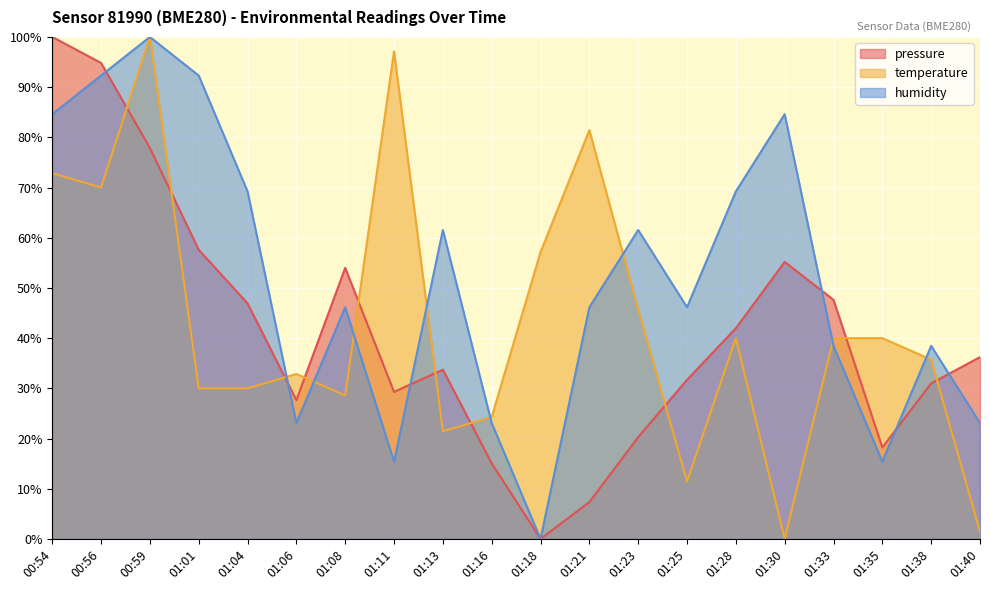

What is the spread (max minus min) of values at 00:59?

22.1